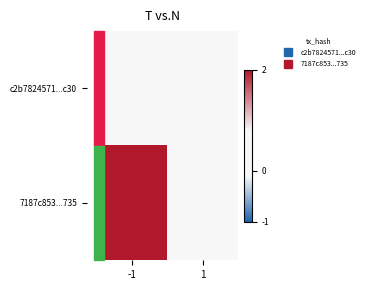

Reading right to left, what are all the values shown in this chart?

c2b7824571...c30: 1=0	-1=0
7187c853...735: 1=0	-1=2